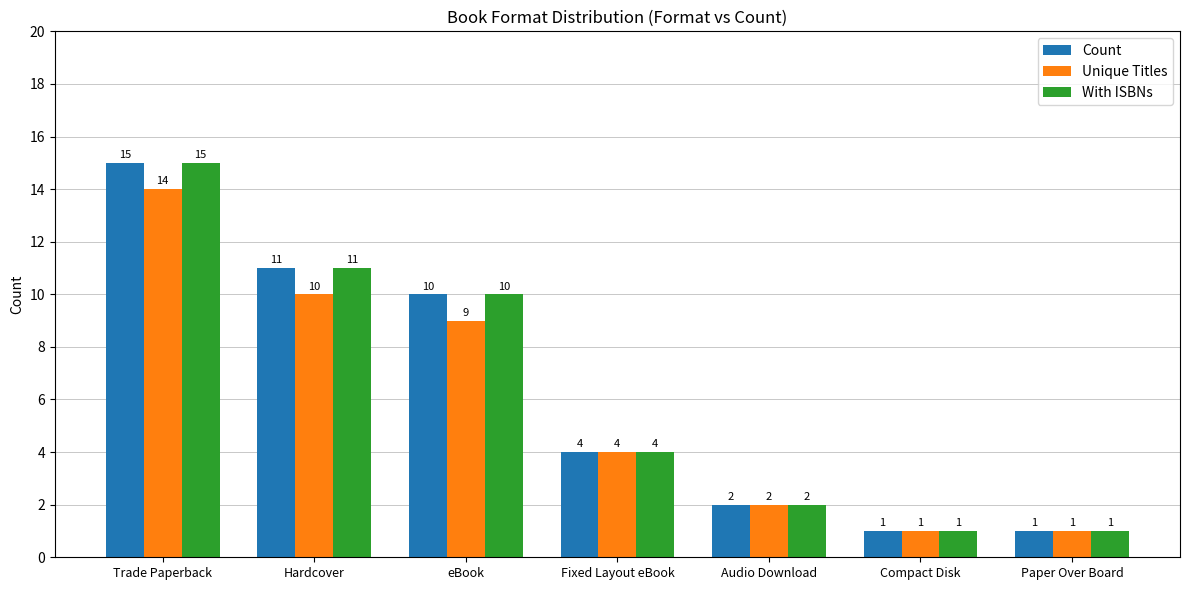

What is the minimum value shown in the chart?

1